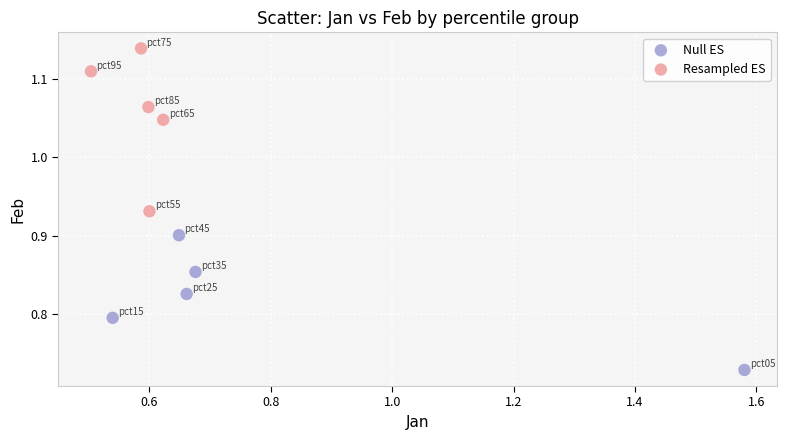

Which series contains the highest Y value?

Resampled ES